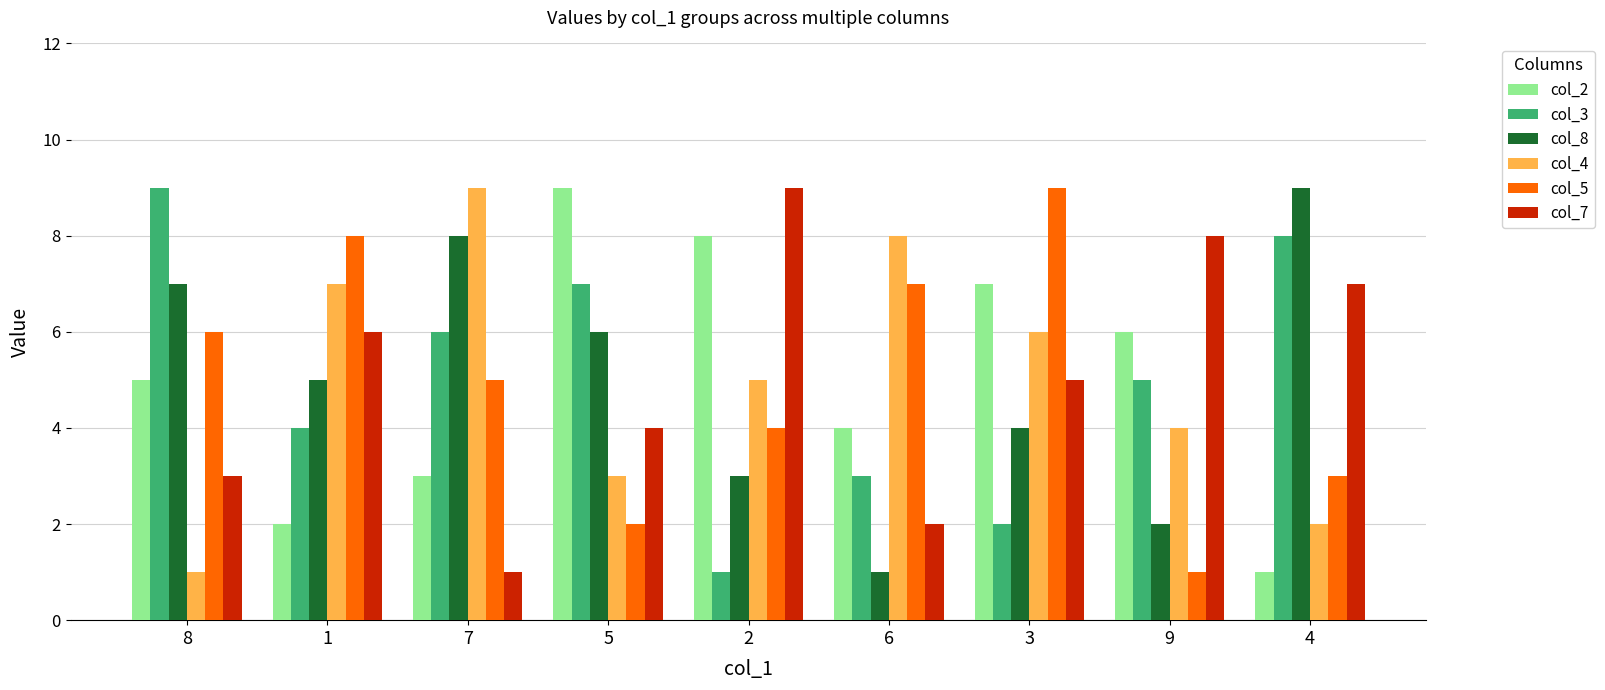

Is it true that col_5 equals 3 at 5?

False